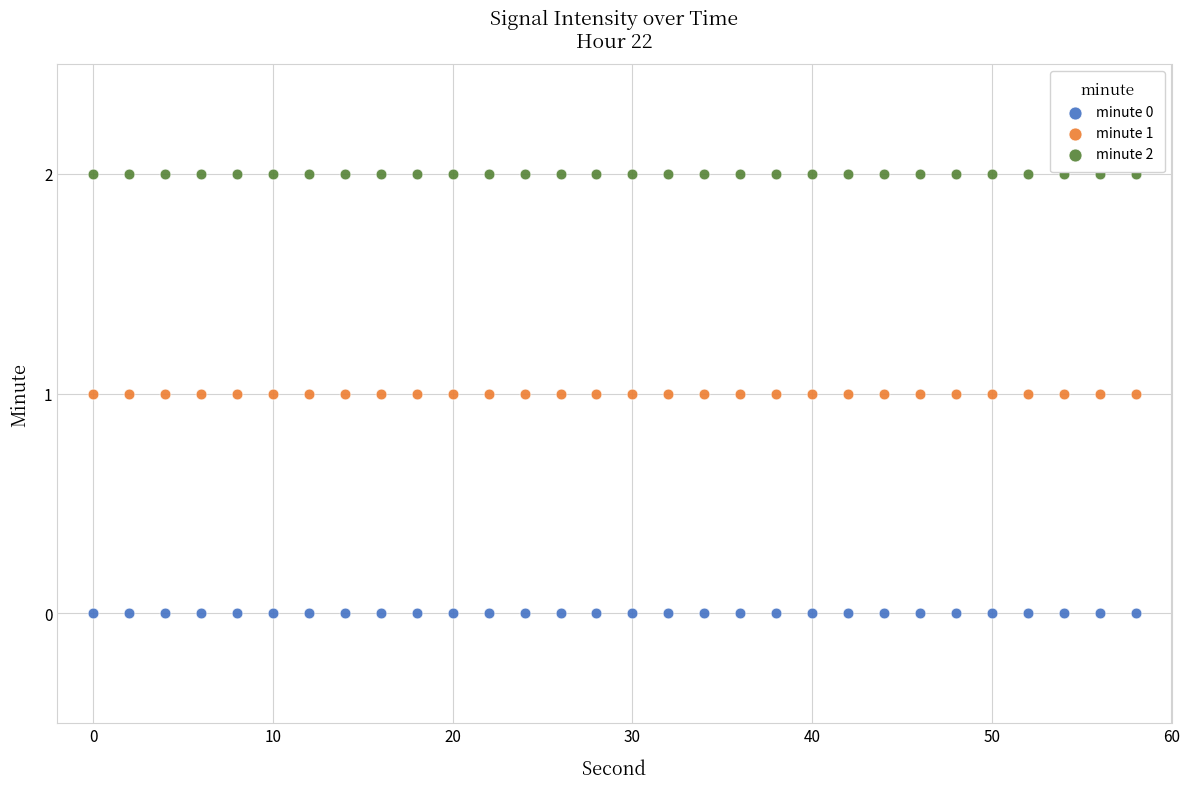

What are all the series names shown in the legend?

minute 0, minute 1, minute 2